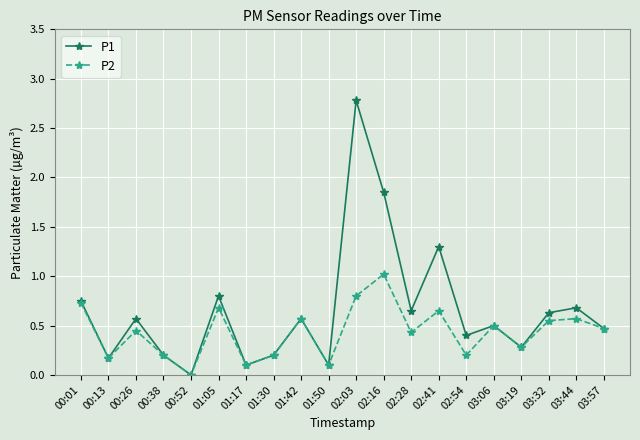

At which category is the sum across all series the highest?

02:03